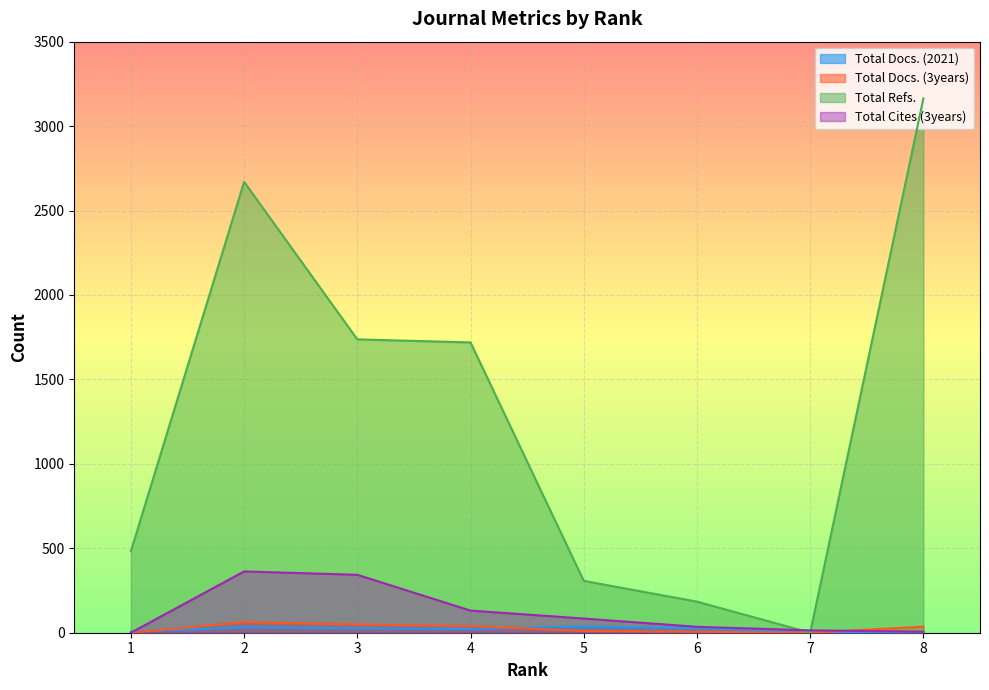

Is the value of Total Cites (3years) at 3 greater than the value of Total Docs. (2021) at 1?

Yes